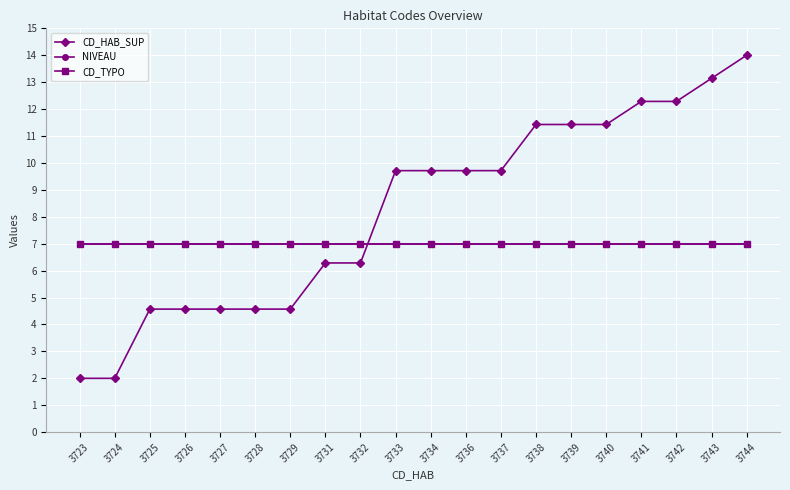

What is the greatest value displayed?

14.0